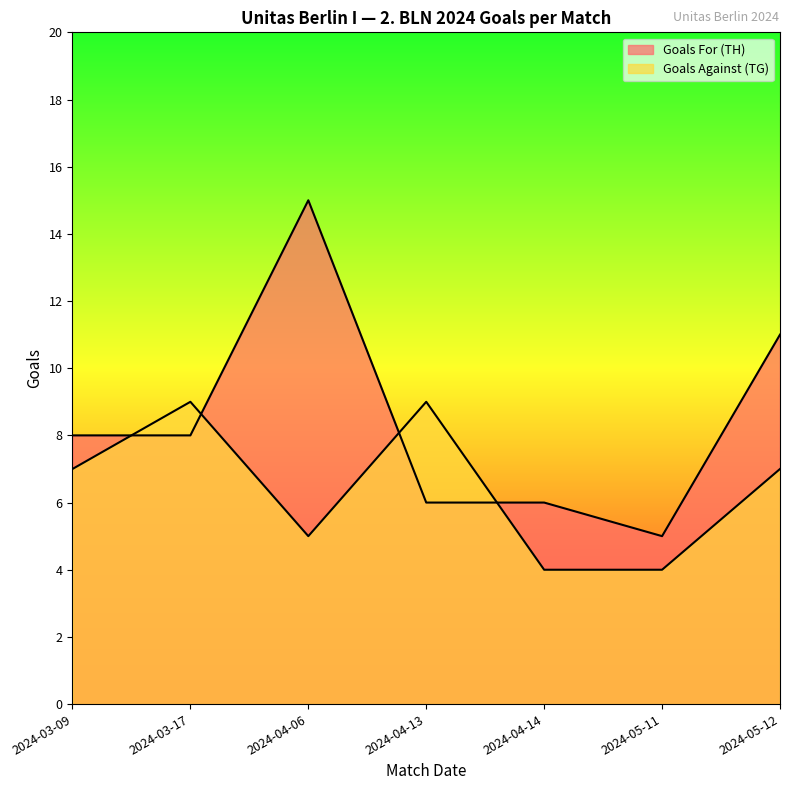

At which label does Goals Against (TG) reach its minimum?

2024-04-14